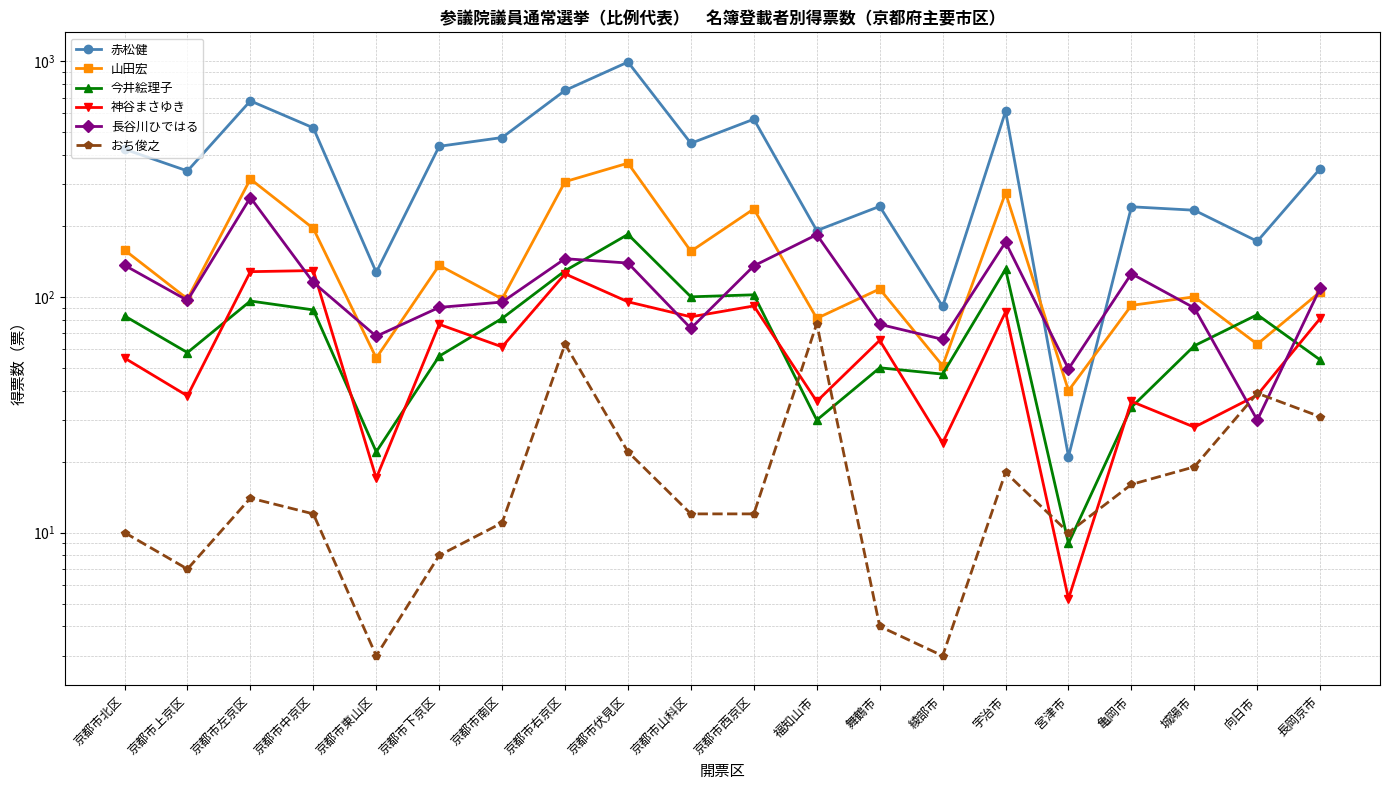

True or false: おち俊之 and 赤松健 intersect in this chart.

False